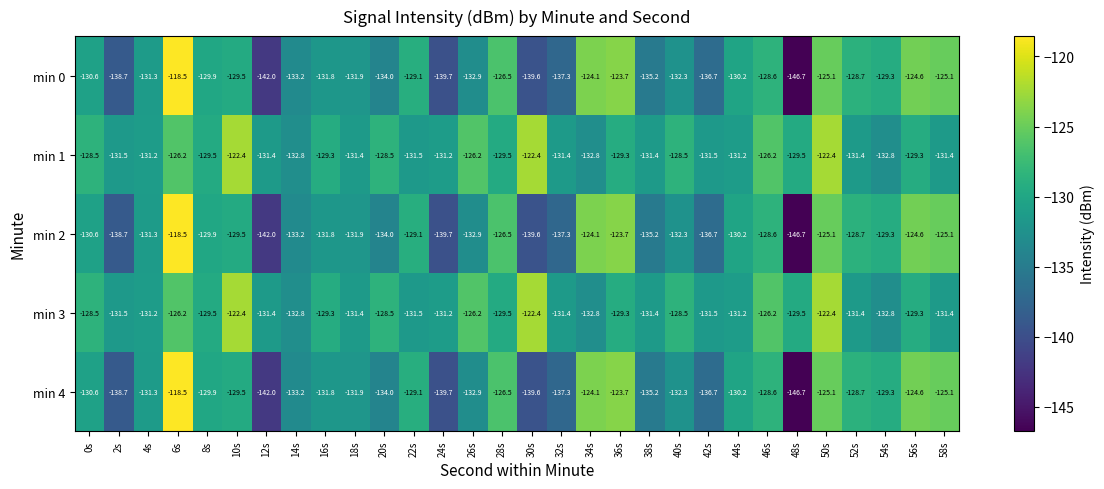

The value of min 4 at 10s is -129.5. True or false?

True